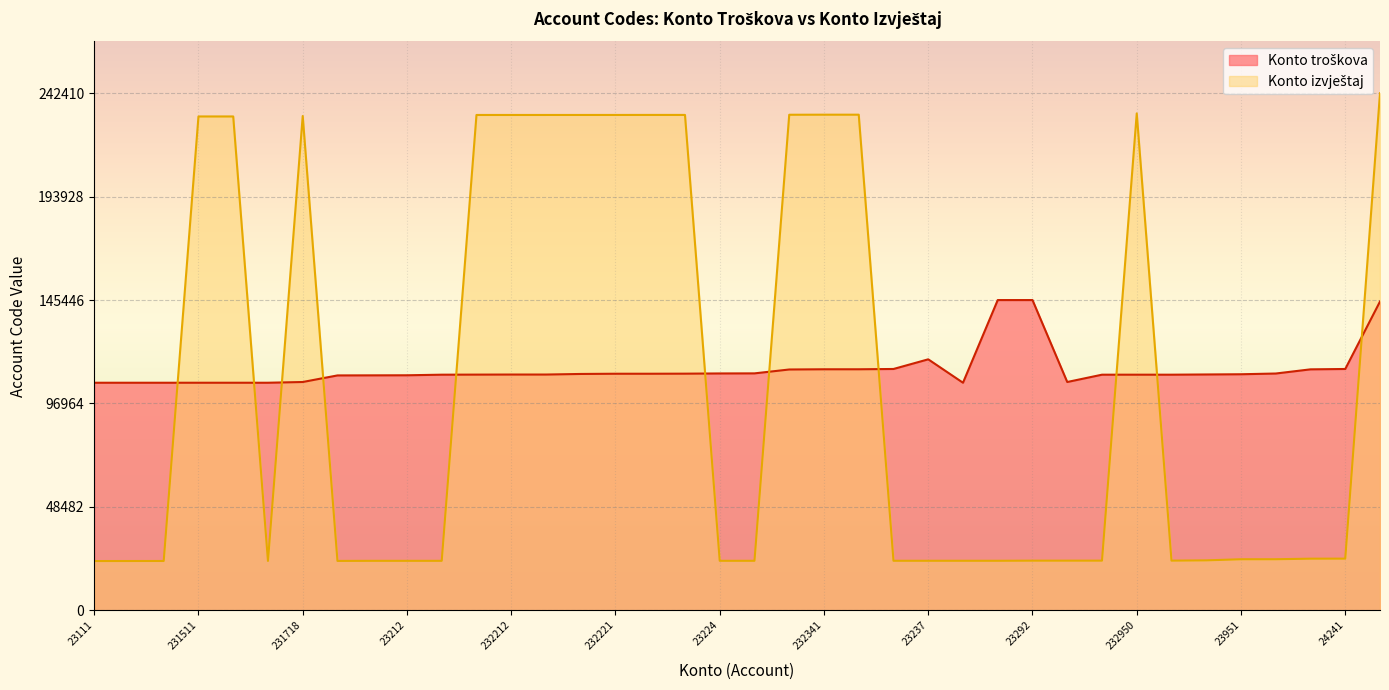

At which label does Konto troškova first exceed 110567?

232214